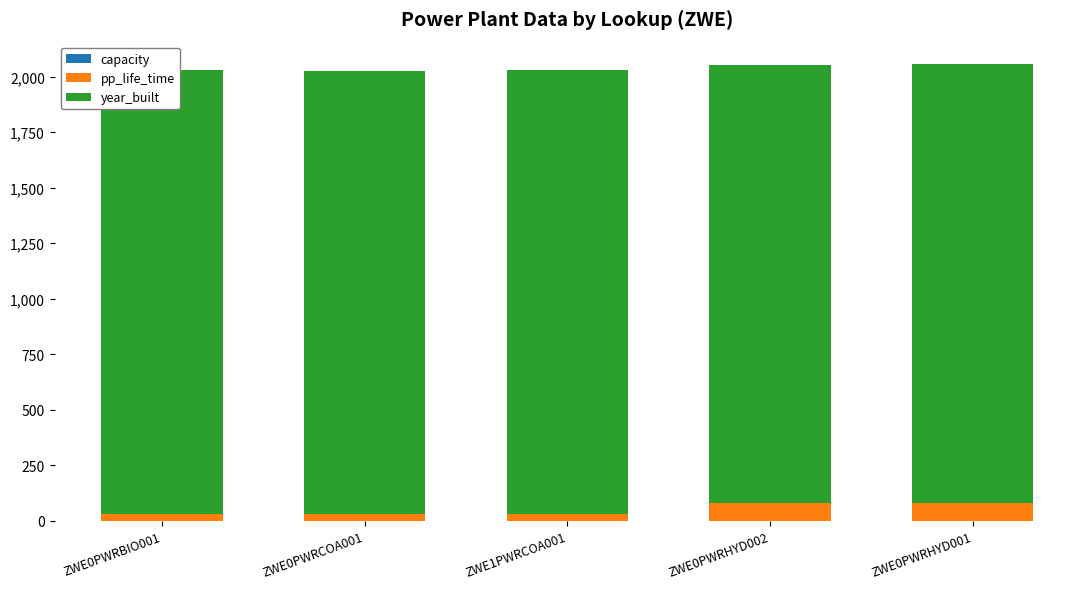

What is the value of the capacity bar at the 2nd from the left?

0.3